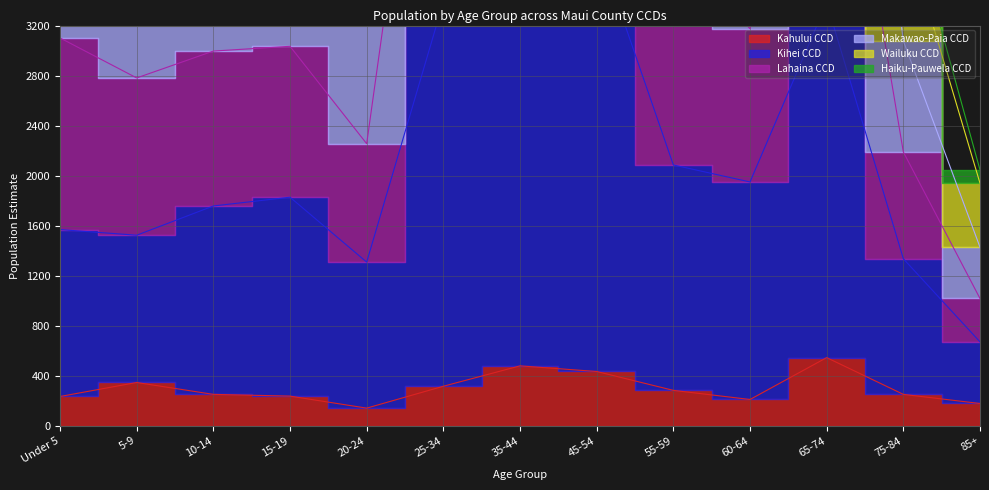

How many interior local peaks does the Lahaina CCD series have?

3